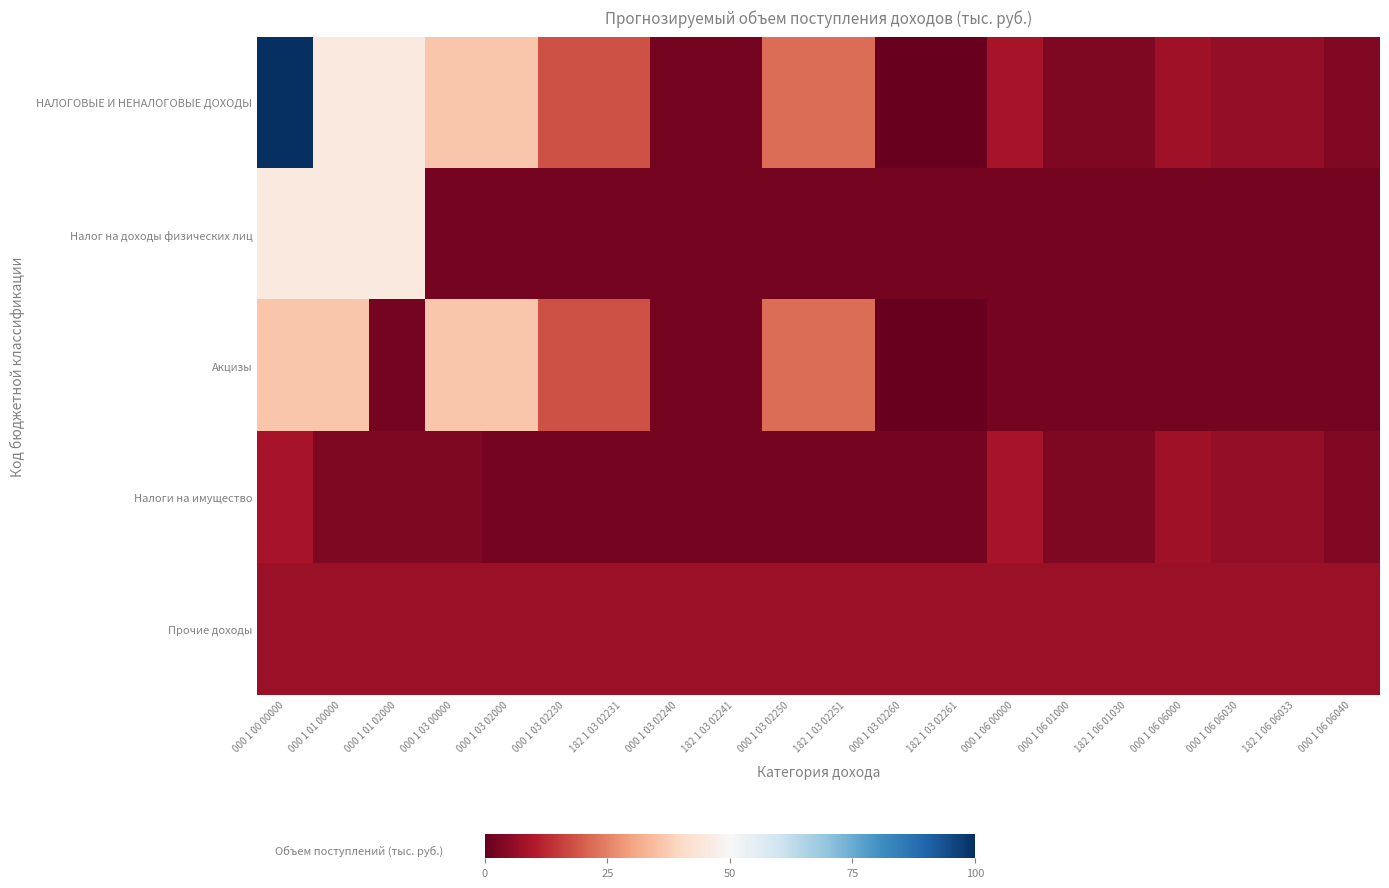

Reading right to left, what are all the values shown in this chart?

НАЛОГОВЫЕ И НЕНАЛОГОВЫЕ ДОХОДЫ: 000 1 06 06040=3.6	182 1 06 06033=6.1	000 1 06 06030=6.1	000 1 06 06000=7.7	182 1 06 01030=3.4	000 1 06 01000=3.4	000 1 06 00000=8.9	182 1 03 02261=0.0	000 1 03 02260=0.0	182 1 03 02251=22.0	000 1 03 02250=22.0	182 1 03 02241=2.2	000 1 03 02240=2.2	182 1 03 02231=18.2	000 1 03 02230=18.2	000 1 03 02000=36.2	000 1 03 00000=36.2	000 1 01 02000=45.2	000 1 01 00000=45.2	000 1 00 00000=100.0
Налог на доходы физических лиц: 000 1 06 06040=2.1	182 1 06 06033=2.1	000 1 06 06030=2.1	000 1 06 06000=2.1	182 1 06 01030=2.1	000 1 06 01000=2.1	000 1 06 00000=2.1	182 1 03 02261=2.1	000 1 03 02260=2.1	182 1 03 02251=2.1	000 1 03 02250=2.1	182 1 03 02241=2.1	000 1 03 02240=2.1	182 1 03 02231=2.1	000 1 03 02230=2.1	000 1 03 02000=2.1	000 1 03 00000=2.1	000 1 01 02000=45.2	000 1 01 00000=45.2	000 1 00 00000=45.2
Акцизы: 000 1 06 06040=2.1	182 1 06 06033=2.1	000 1 06 06030=2.1	000 1 06 06000=2.1	182 1 06 01030=2.1	000 1 06 01000=2.1	000 1 06 00000=2.1	182 1 03 02261=0.0	000 1 03 02260=0.0	182 1 03 02251=22.0	000 1 03 02250=22.0	182 1 03 02241=2.2	000 1 03 02240=2.2	182 1 03 02231=18.2	000 1 03 02230=18.2	000 1 03 02000=36.2	000 1 03 00000=36.2	000 1 01 02000=2.1	000 1 01 00000=36.2	000 1 00 00000=36.2
Налоги на имущество: 000 1 06 06040=3.6	182 1 06 06033=6.1	000 1 06 06030=6.1	000 1 06 06000=7.7	182 1 06 01030=3.4	000 1 06 01000=3.4	000 1 06 00000=8.9	182 1 03 02261=2.1	000 1 03 02260=2.1	182 1 03 02251=2.1	000 1 03 02250=2.1	182 1 03 02241=2.1	000 1 03 02240=2.1	182 1 03 02231=2.1	000 1 03 02230=2.1	000 1 03 02000=2.1	000 1 03 00000=3.4	000 1 01 02000=3.4	000 1 01 00000=3.4	000 1 00 00000=8.9
Прочие доходы: 000 1 06 06040=7.0	182 1 06 06033=7.0	000 1 06 06030=7.0	000 1 06 06000=7.0	182 1 06 01030=7.0	000 1 06 01000=7.0	000 1 06 00000=7.0	182 1 03 02261=7.0	000 1 03 02260=7.0	182 1 03 02251=7.0	000 1 03 02250=7.0	182 1 03 02241=7.0	000 1 03 02240=7.0	182 1 03 02231=7.0	000 1 03 02230=7.0	000 1 03 02000=7.0	000 1 03 00000=7.0	000 1 01 02000=7.0	000 1 01 00000=7.0	000 1 00 00000=7.0